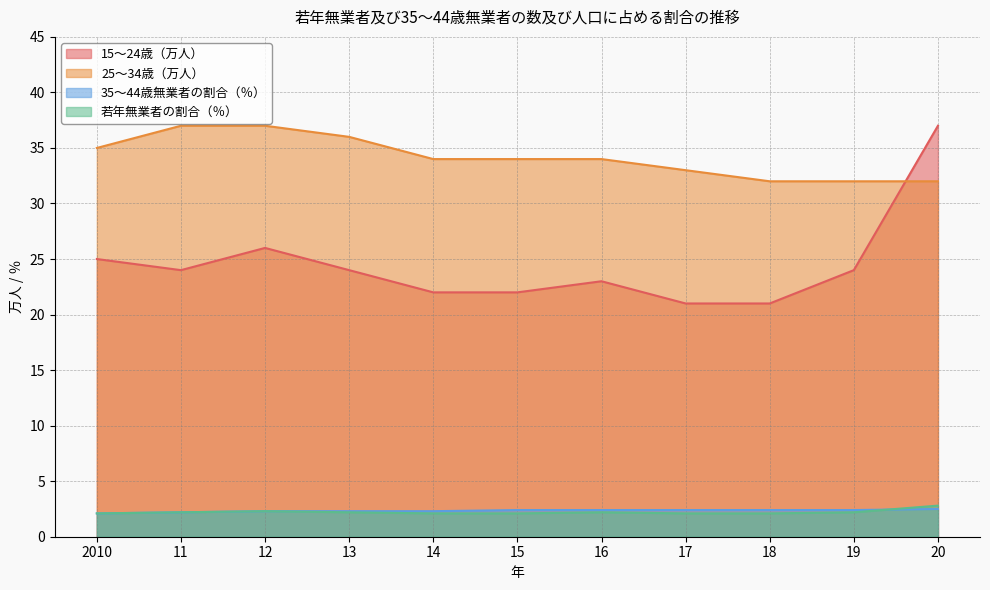

Is it true that 若年無業者の割合（％） equals 3.9 at 12?

False